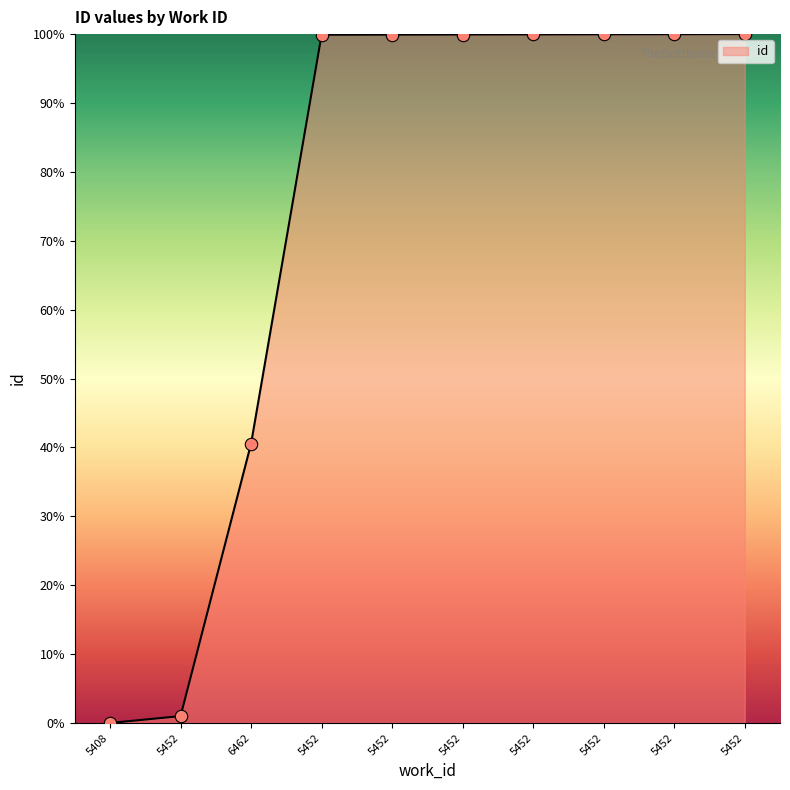

What is the change in value from 5452 to 5452?

+0.1